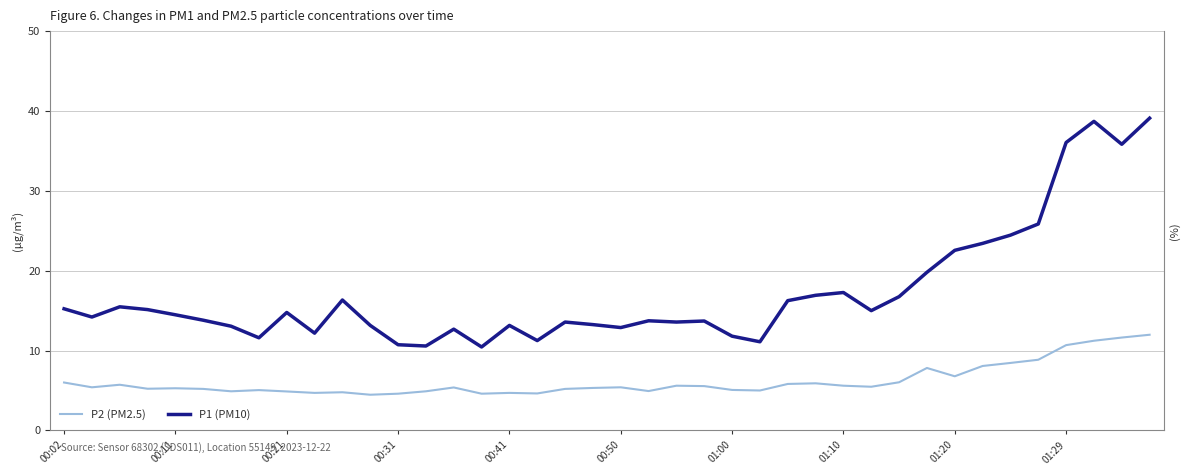

True or false: P2 (PM2.5) has a value of 8.8 at 00:02.

False